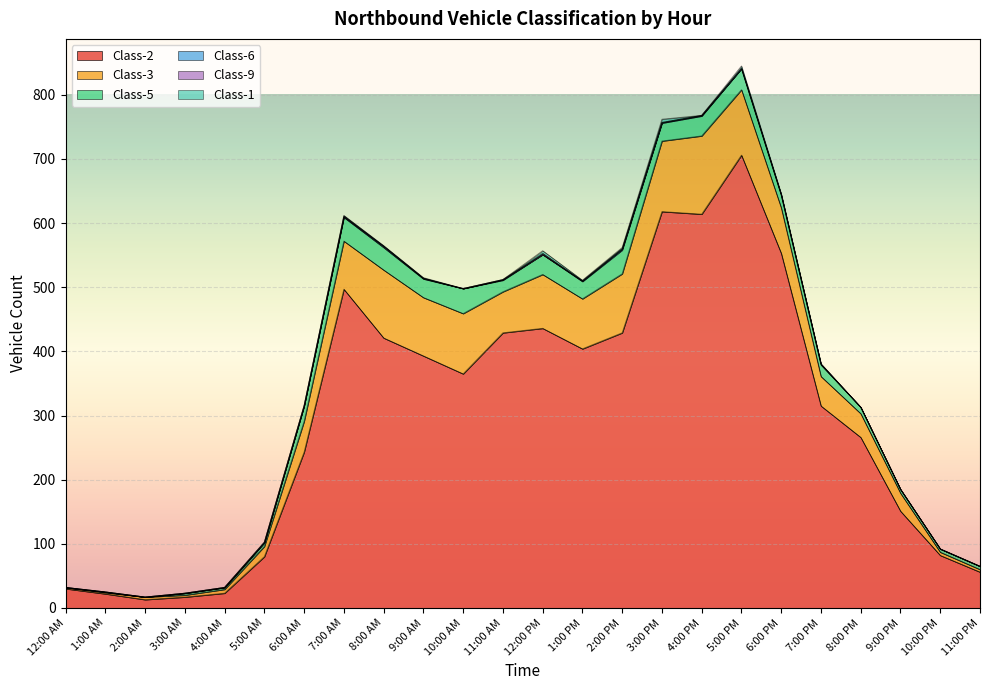

Reading left to right, transcribe all the data shown in this chart.

Class-2: 12:00 AM=30	1:00 AM=22	2:00 AM=13	3:00 AM=17	4:00 AM=23	5:00 AM=80	6:00 AM=243	7:00 AM=497	8:00 AM=421	9:00 AM=393	10:00 AM=365	11:00 AM=429	12:00 PM=436	1:00 PM=404	2:00 PM=429	3:00 PM=618	4:00 PM=614	5:00 PM=706	6:00 PM=553	7:00 PM=315	8:00 PM=266	9:00 PM=151	10:00 PM=82	11:00 PM=56
Class-3: 12:00 AM=2	1:00 AM=2	2:00 AM=4	3:00 AM=3	4:00 AM=6	5:00 AM=16	6:00 AM=48	7:00 AM=75	8:00 AM=106	9:00 AM=91	10:00 AM=94	11:00 AM=64	12:00 PM=84	1:00 PM=78	2:00 PM=92	3:00 PM=110	4:00 PM=122	5:00 PM=102	6:00 PM=71	7:00 PM=46	8:00 PM=37	9:00 PM=28	10:00 PM=5	11:00 PM=4
Class-5: 12:00 AM=0	1:00 AM=1	2:00 AM=0	3:00 AM=3	4:00 AM=3	5:00 AM=6	6:00 AM=24	7:00 AM=37	8:00 AM=35	9:00 AM=29	10:00 AM=39	11:00 AM=18	12:00 PM=31	1:00 PM=27	2:00 PM=37	3:00 PM=28	4:00 PM=31	5:00 PM=33	6:00 PM=20	7:00 PM=18	8:00 PM=10	9:00 PM=6	10:00 PM=5	11:00 PM=5
Class-6: 12:00 AM=0	1:00 AM=0	2:00 AM=0	3:00 AM=0	4:00 AM=0	5:00 AM=0	6:00 AM=0	7:00 AM=1	8:00 AM=2	9:00 AM=1	10:00 AM=0	11:00 AM=1	12:00 PM=0	1:00 PM=1	2:00 PM=2	3:00 PM=1	4:00 PM=1	5:00 PM=0	6:00 PM=0	7:00 PM=1	8:00 PM=0	9:00 PM=0	10:00 PM=0	11:00 PM=0
Class-9: 12:00 AM=0	1:00 AM=0	2:00 AM=0	3:00 AM=0	4:00 AM=0	5:00 AM=0	6:00 AM=0	7:00 AM=1	8:00 AM=0	9:00 AM=0	10:00 AM=0	11:00 AM=0	12:00 PM=2	1:00 PM=0	2:00 PM=0	3:00 PM=0	4:00 PM=0	5:00 PM=0	6:00 PM=0	7:00 PM=0	8:00 PM=0	9:00 PM=0	10:00 PM=0	11:00 PM=0
Class-1: 12:00 AM=0	1:00 AM=0	2:00 AM=0	3:00 AM=0	4:00 AM=0	5:00 AM=1	6:00 AM=1	7:00 AM=1	8:00 AM=1	9:00 AM=1	10:00 AM=0	11:00 AM=0	12:00 PM=4	1:00 PM=1	2:00 PM=2	3:00 PM=5	4:00 PM=0	5:00 PM=4	6:00 PM=2	7:00 PM=1	8:00 PM=0	9:00 PM=0	10:00 PM=0	11:00 PM=0